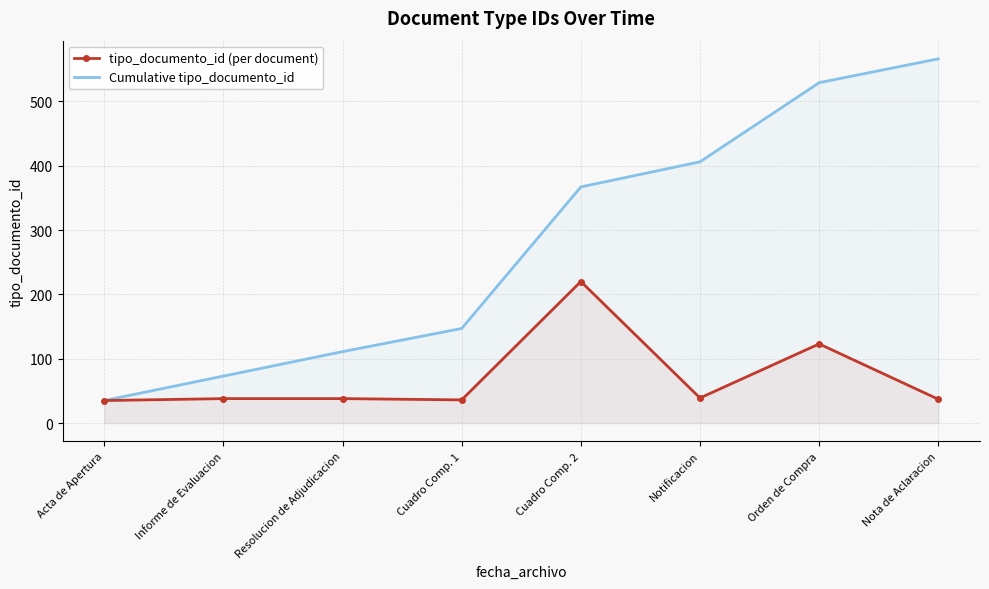

Which series has the largest total across all categories?

Cumulative tipo_documento_id